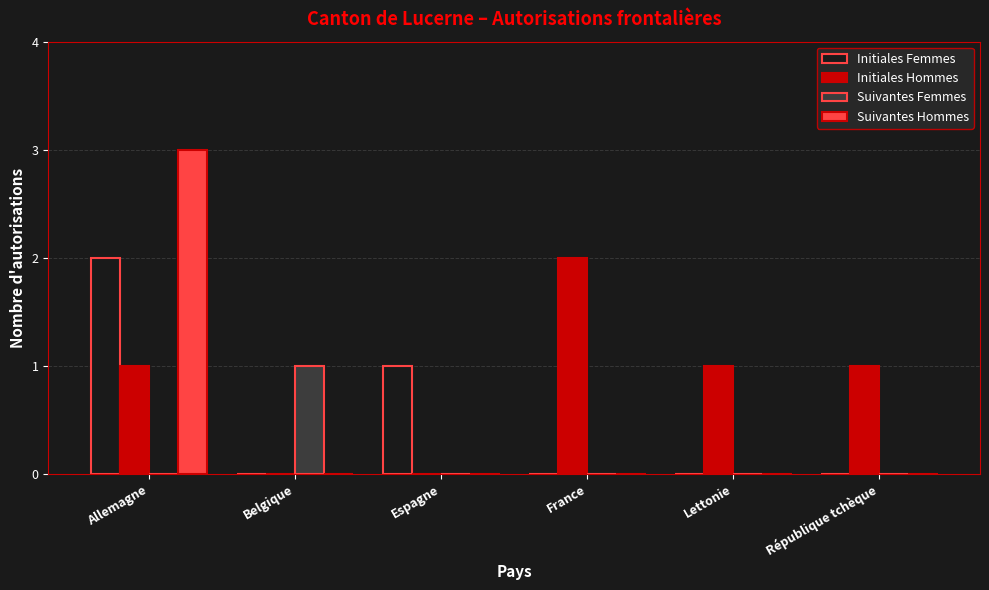

What is the highest value of the Suivantes Hommes series?

3